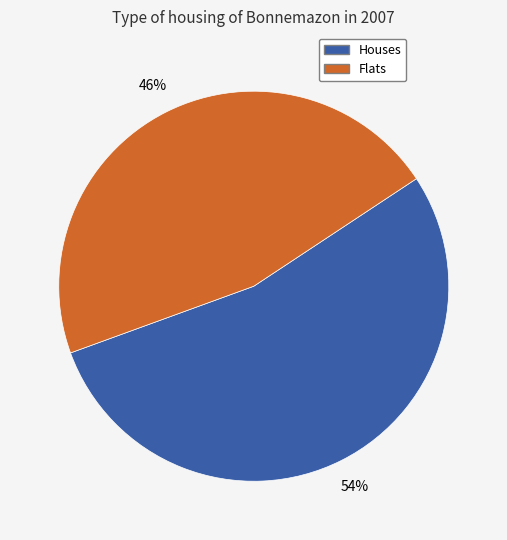

To the nearest percent, what is the average slice percentage?

50%